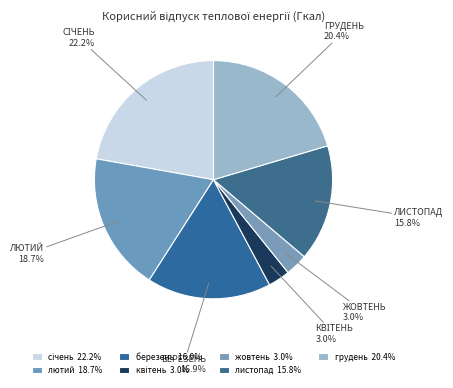

How many slices are in this pie chart?

7